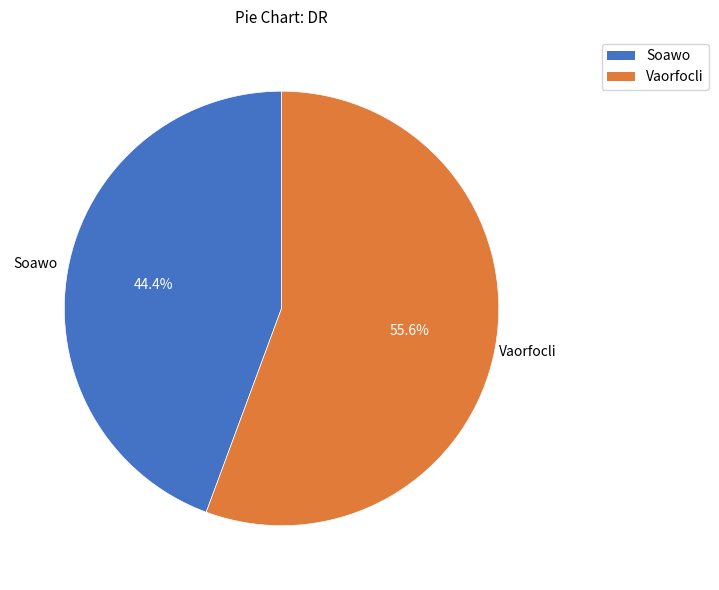

How many slices are in this pie chart?

2